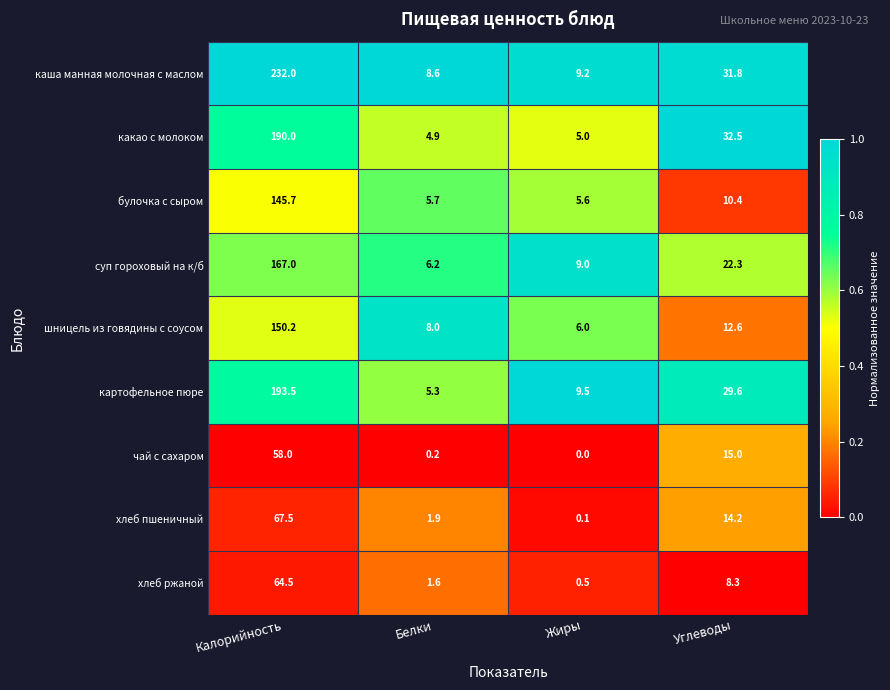

Which series has the widest spread of values?

каша манная молочная с маслом